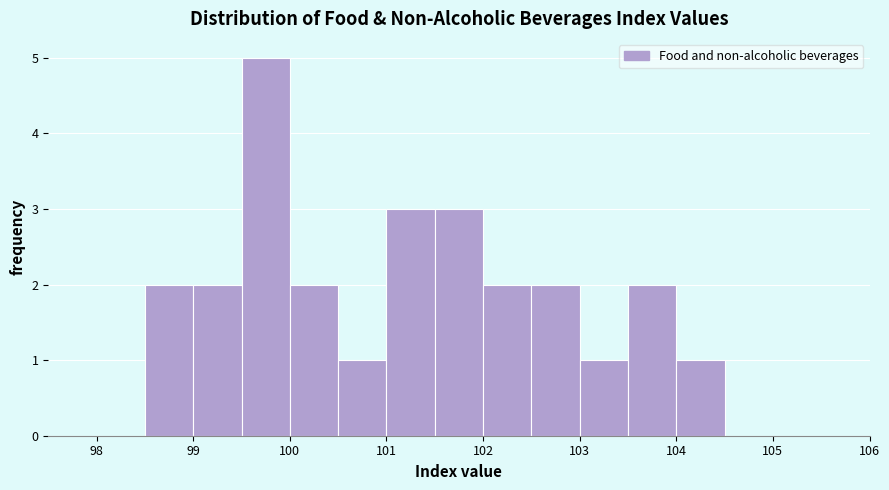

Reading left to right, transcribe this chart: for each bar, give the range it covers on the x-axis and its height. The values are not printed on the chart, so give them approximately, as read against the axis.

98.5 to 99.0: 2
99.0 to 99.5: 2
99.5 to 100.0: 5
100.0 to 100.5: 2
100.5 to 101.0: 1
101.0 to 101.5: 3
101.5 to 102.0: 3
102.0 to 102.5: 2
102.5 to 103.0: 2
103.0 to 103.5: 1
103.5 to 104.0: 2
104.0 to 104.5: 1